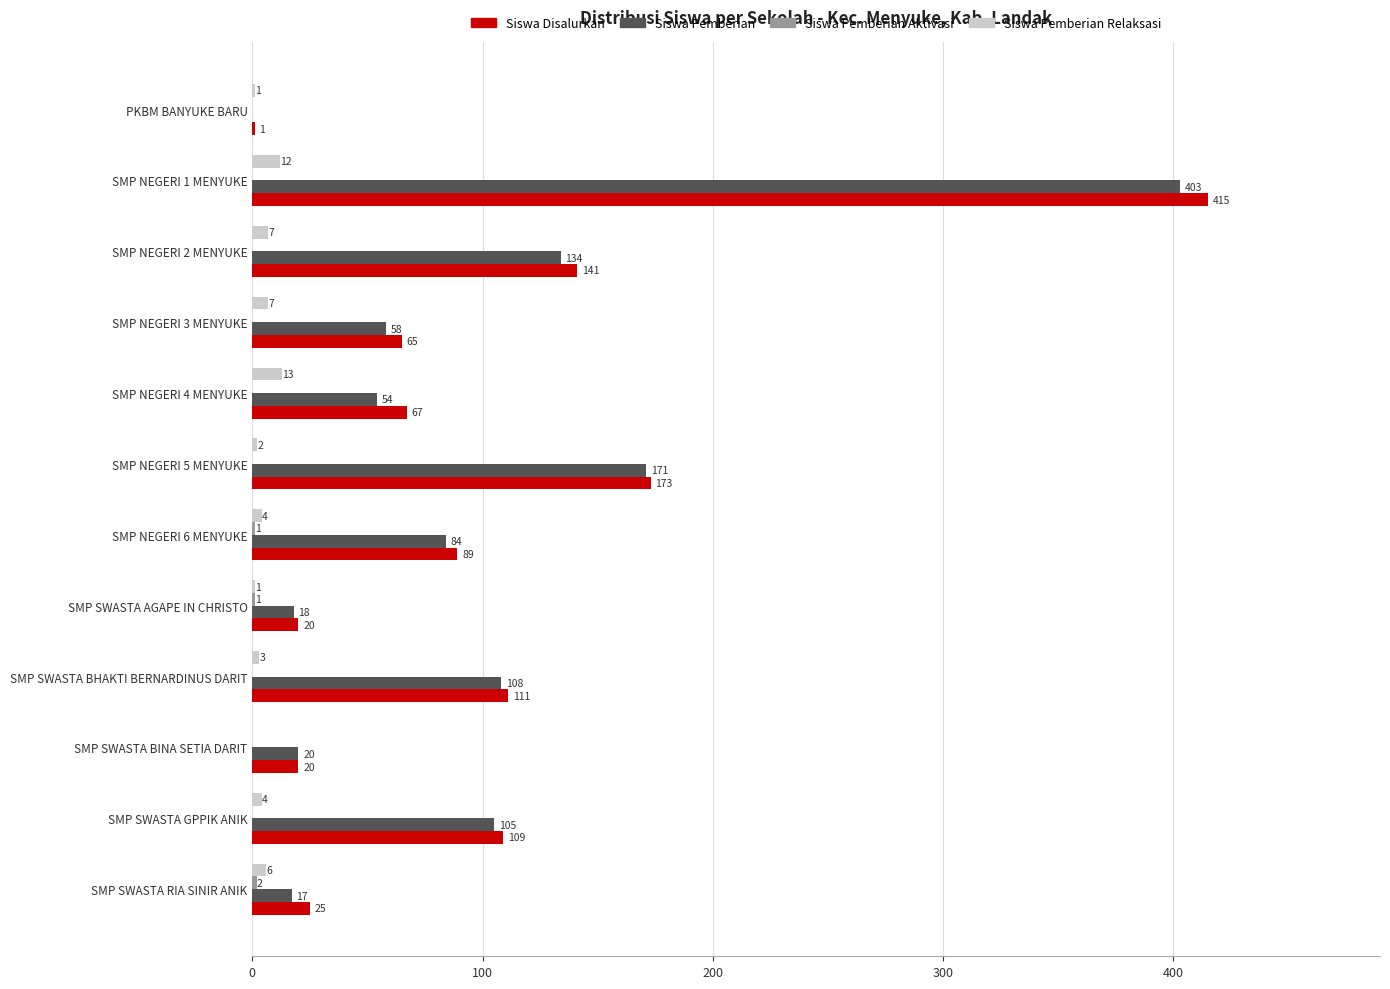

Is it true that Siswa Pemberian Relaksasi equals 4 at SMP SWASTA GPPIK ANIK?

True